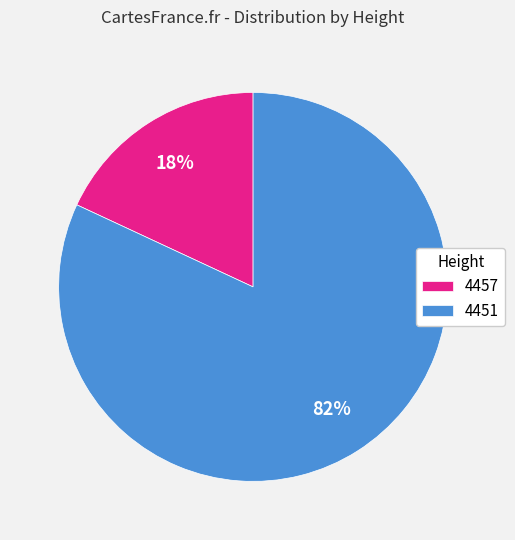

What is the largest slice in the pie chart?

4451